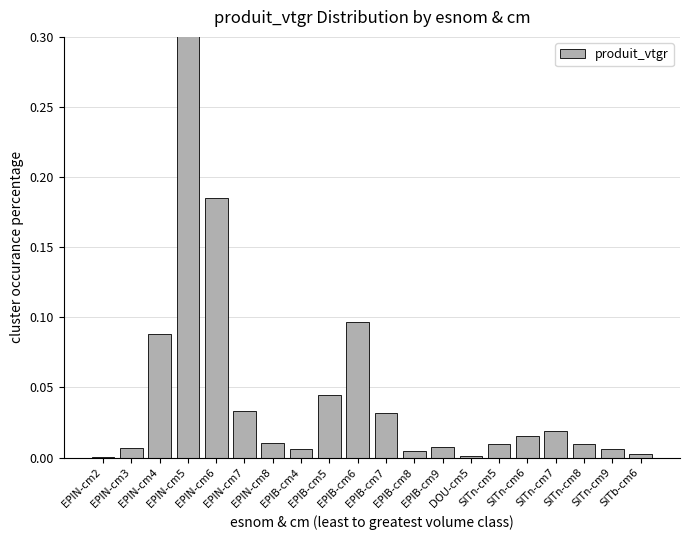

True or false: the data shows 0.0 at EPIB-cm4.

True